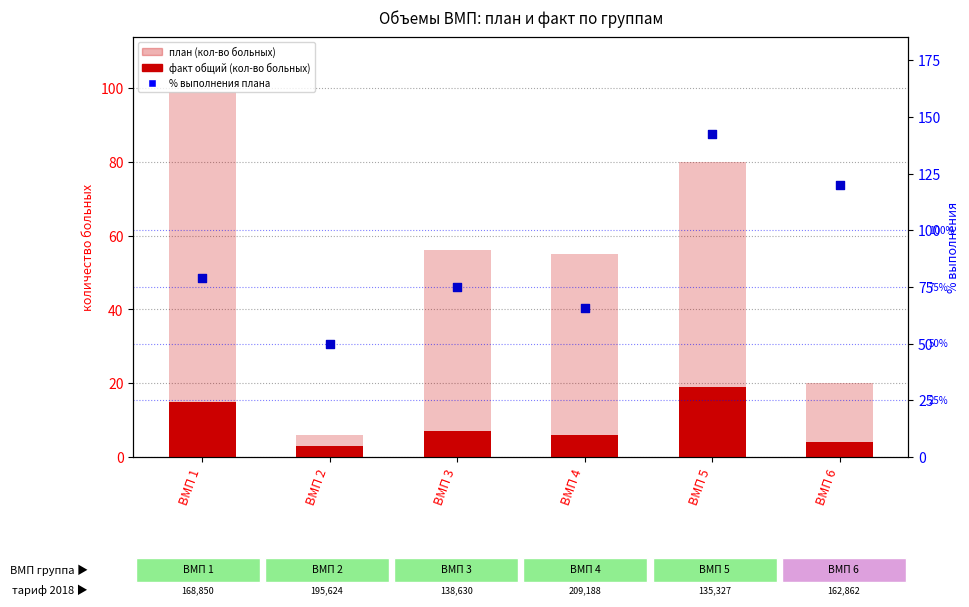

At how many categories does at least one series exceed 18?

6